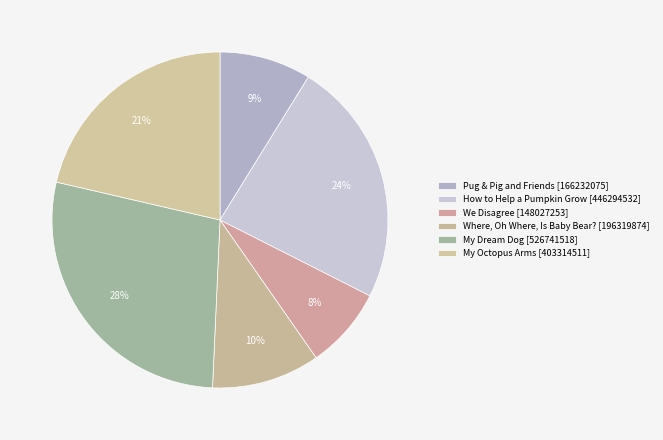

What percentage is NOT represented by We Disagree?

92.2%